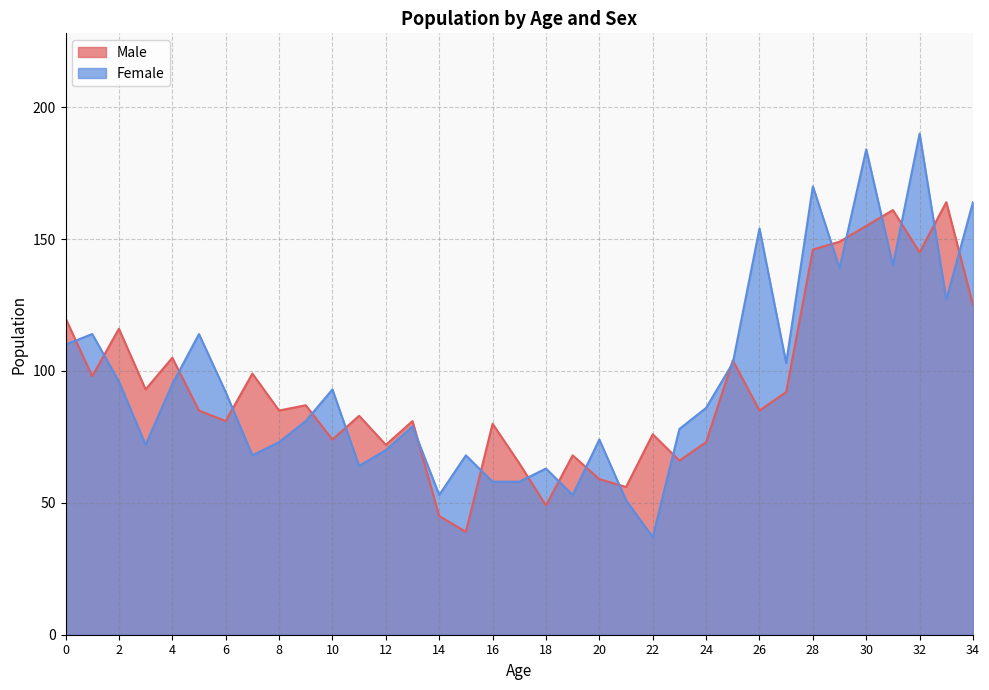

Where do Male and Female first cross each other?

0 and 1